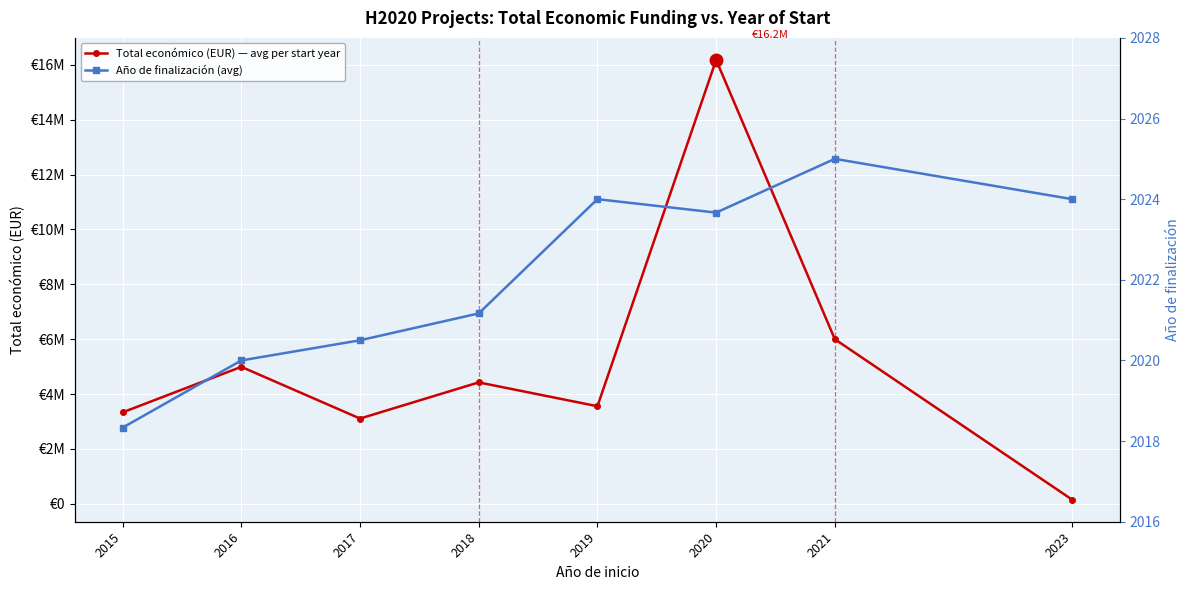

The Total económico (EUR) — avg per start year series shows 9871725.2 at 2021. True or false?

False